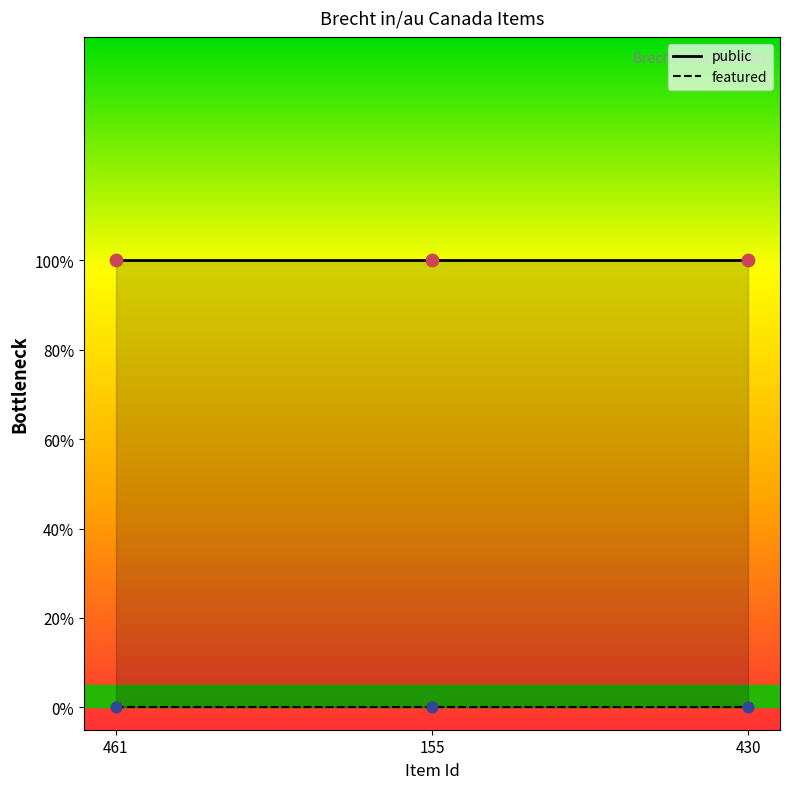

Which series reaches the maximum Y coordinate?

public